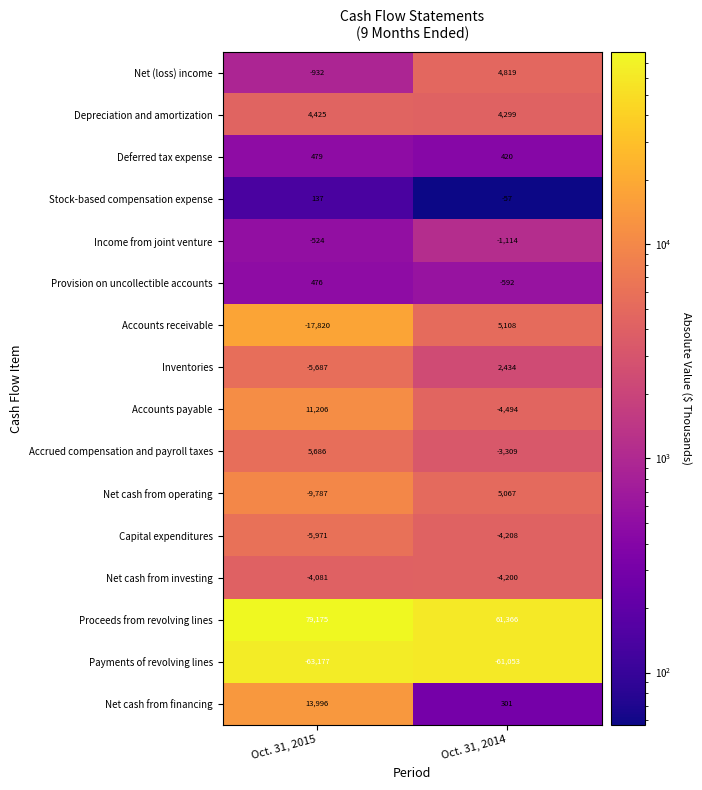

What is the sum of the Net cash from investing values at Oct. 31, 2015 and Oct. 31, 2014?

-8281